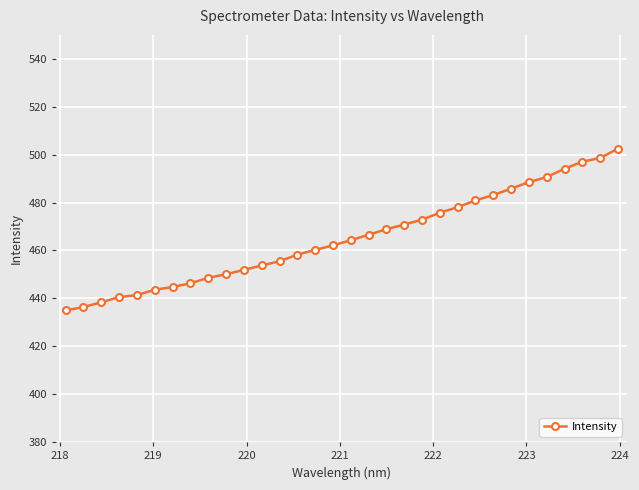

What is the difference between the maximum and minimum values?

67.5